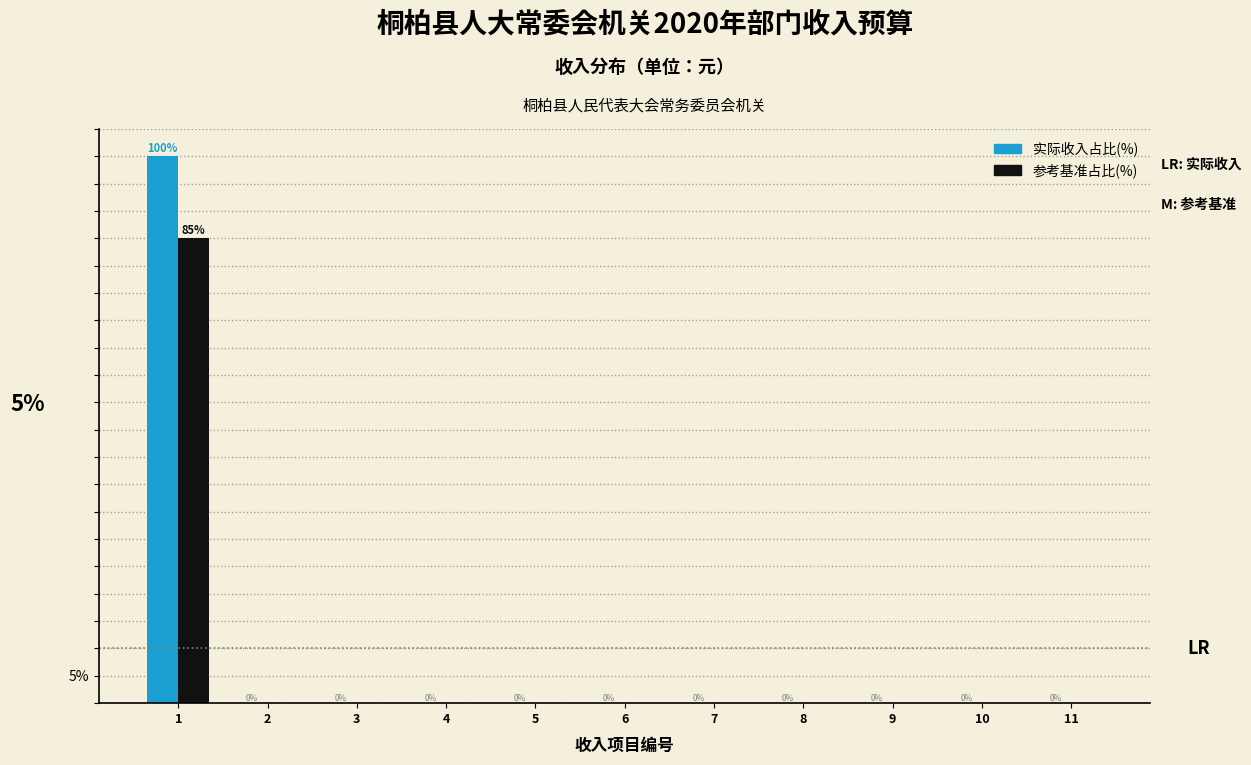

Is the value of 实际收入占比(%) at 1 greater than the value of 参考基准占比(%) at 1?

Yes